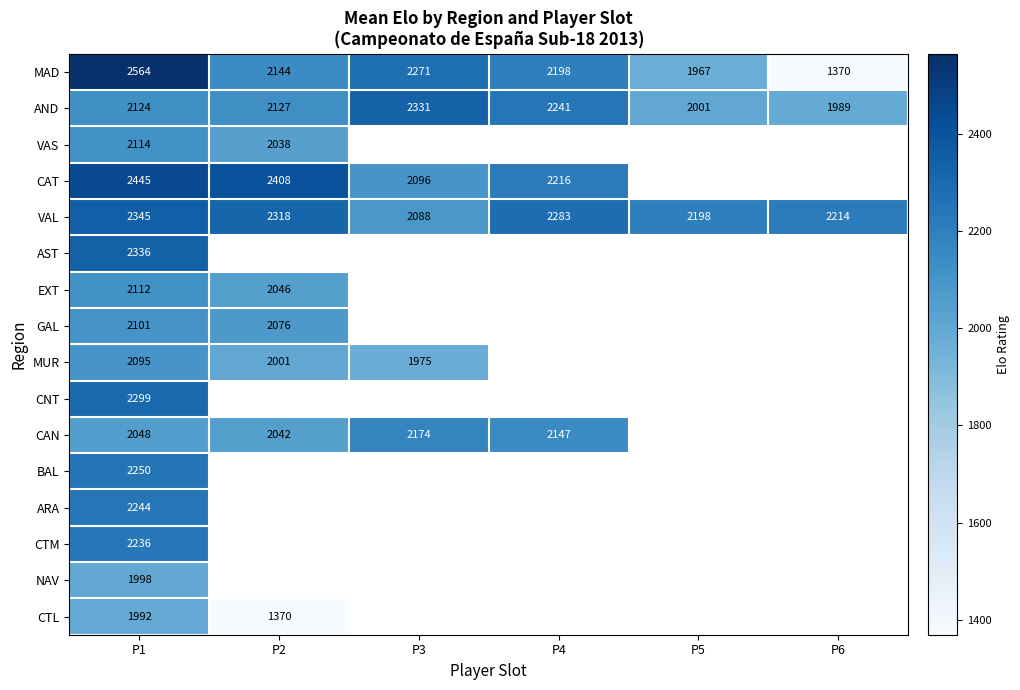

What is the approximate value of VAL at P2, to the nearest 10?

2320